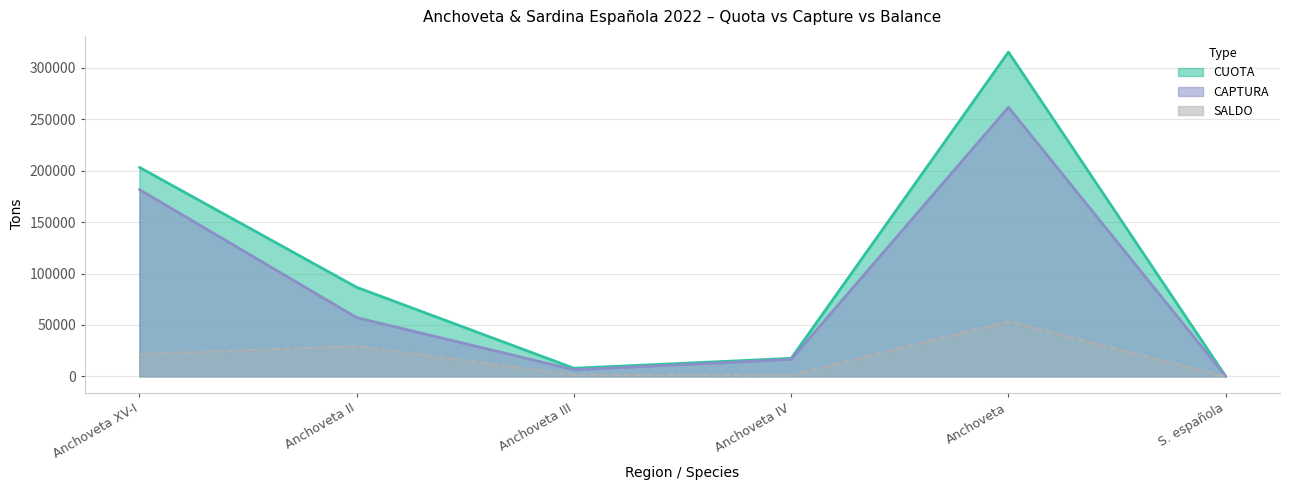

At which category does CAPTURA reach its first local valley?

Anchoveta III